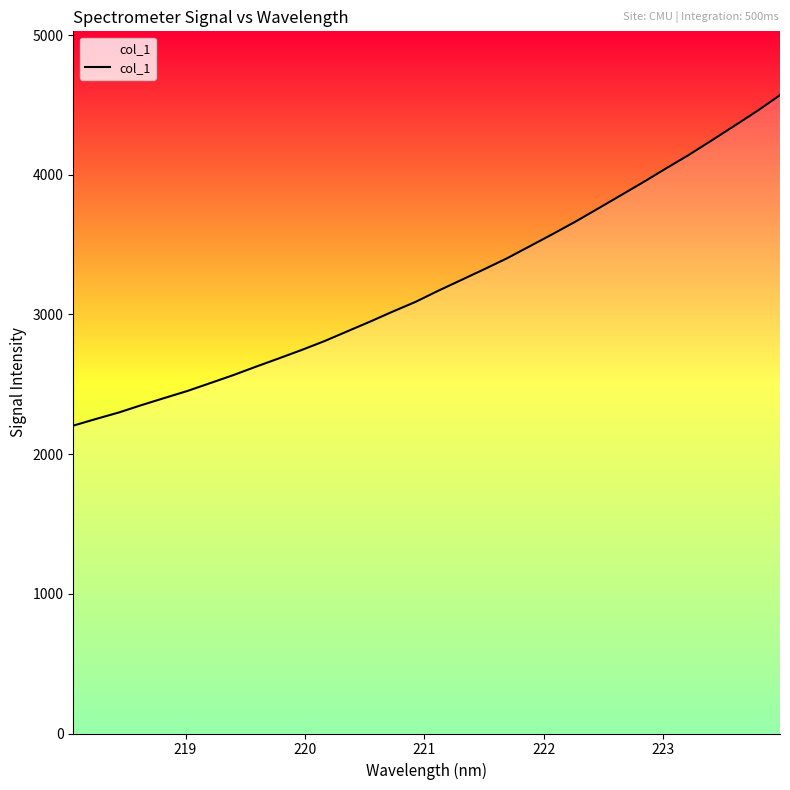

True or false: the data has more than 2 interior local peaks.

False